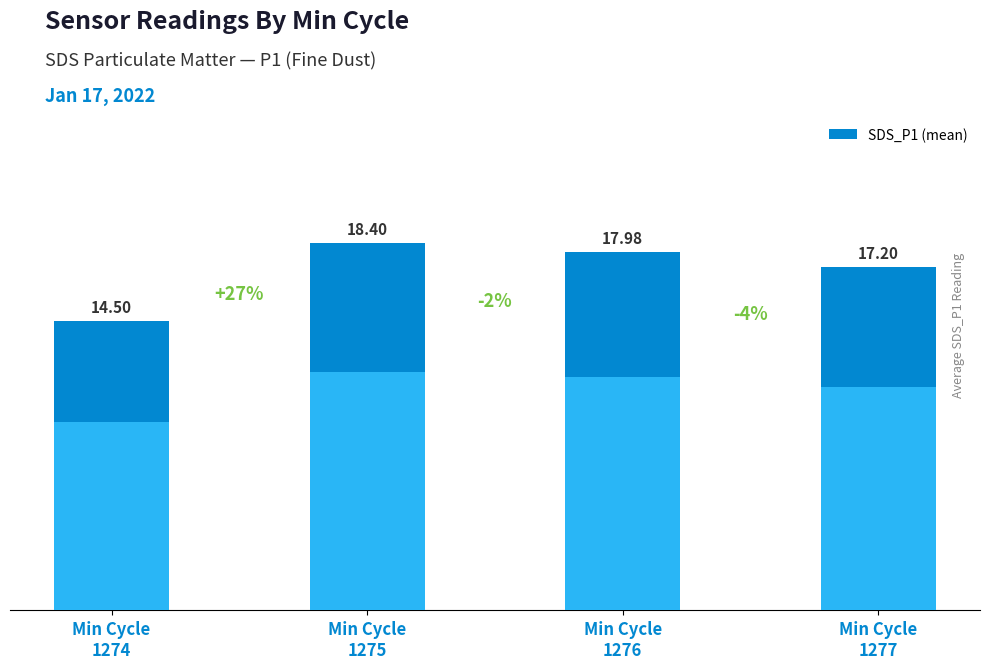

Reading left to right, list all the values displayed in this chart.

Min Cycle
1274=14.5	Min Cycle
1275=18.4	Min Cycle
1276=18.0	Min Cycle
1277=17.2